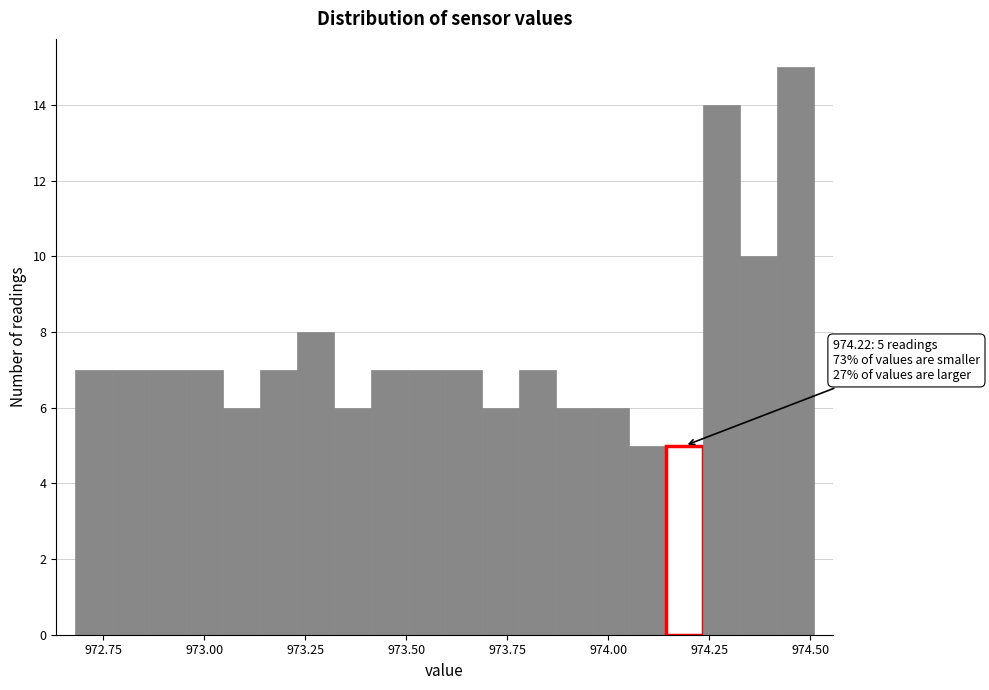

Around what value on the x-axis is the tallest bar? Give the approximate position of its centre, as read against the axis.

974.45